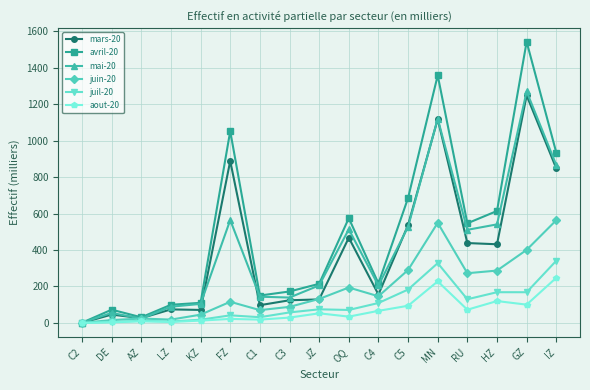

What position from the right is DE?

16